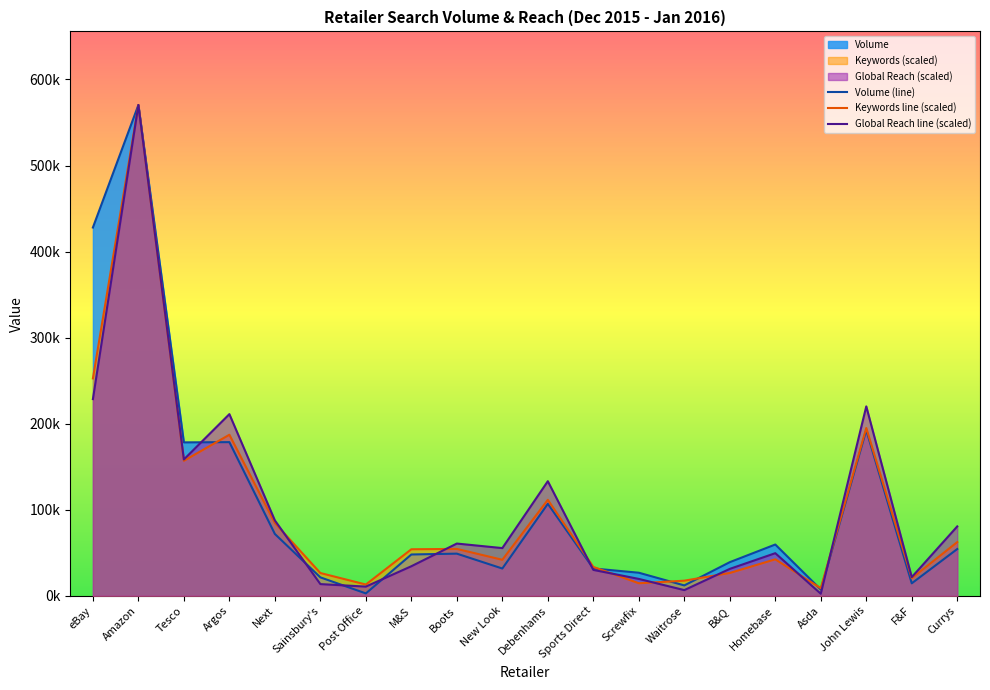

What is the sum of all Keywords values?

1973293.0